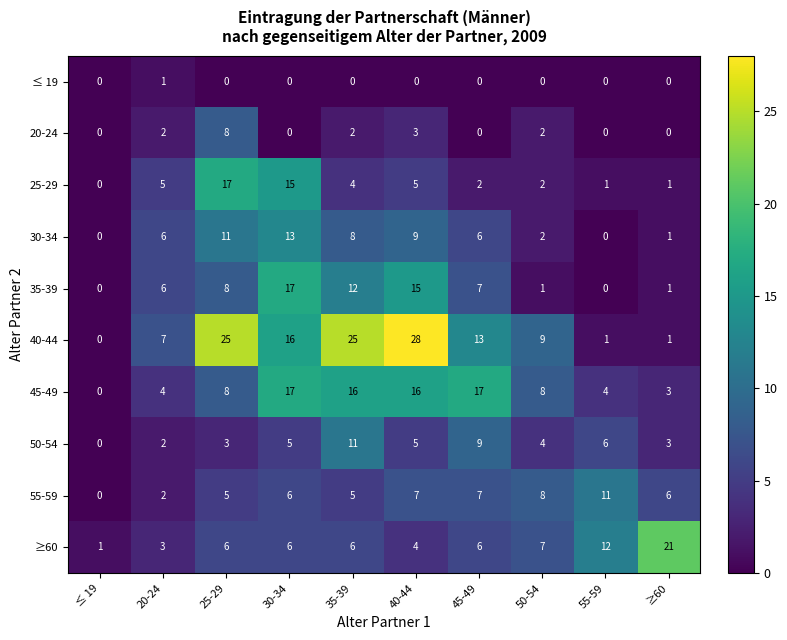

At which category is the sum across all series the highest?

30-34